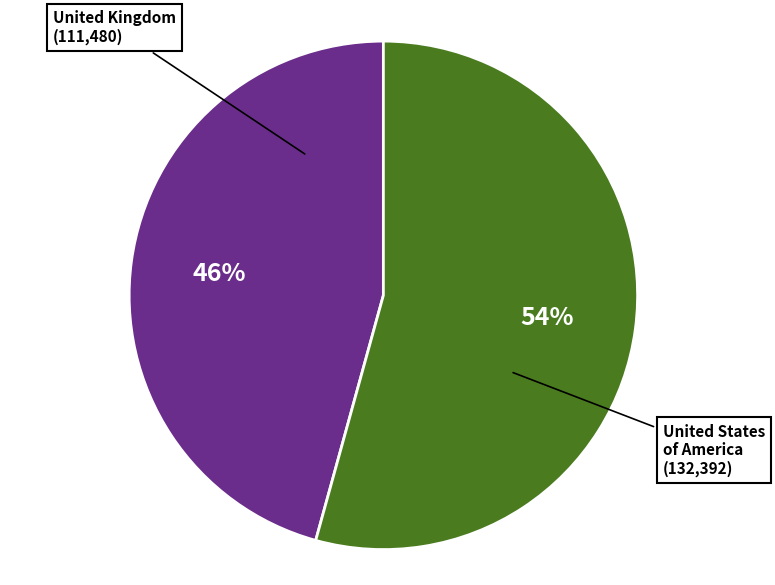

To the nearest percent, what is the average slice percentage?

50%